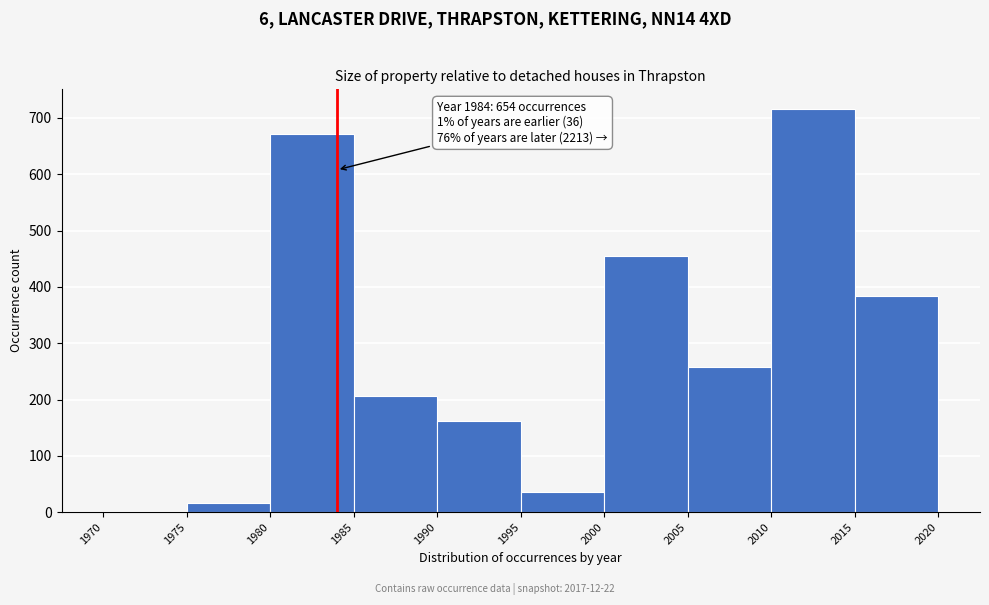

Which range on the x-axis has the tallest bar?

2010 to 2015